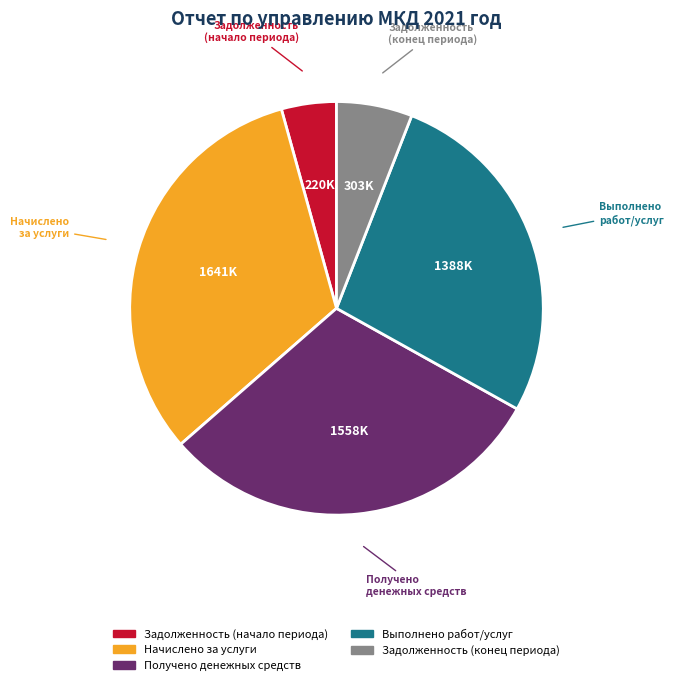

Is the sum of Задолженность (начало периода) and Получено денежных средств greater than half?

No